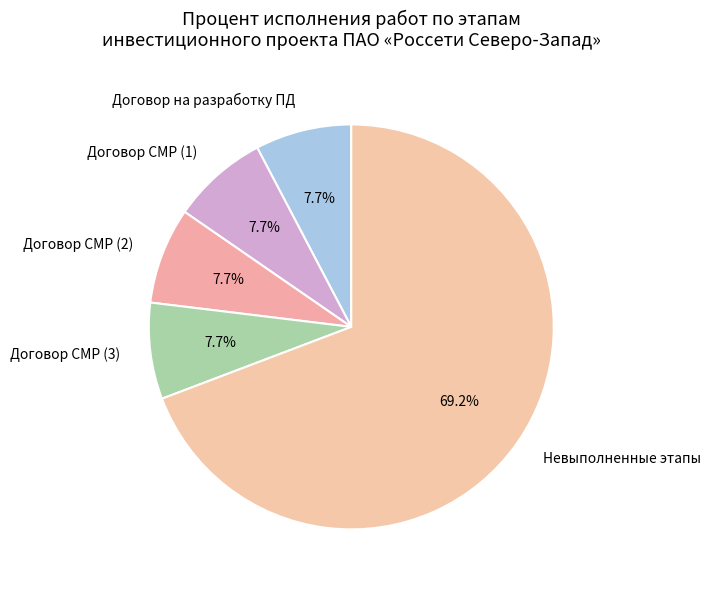

Between Невыполненные этапы and Договор СМР (2), which is larger?

Невыполненные этапы